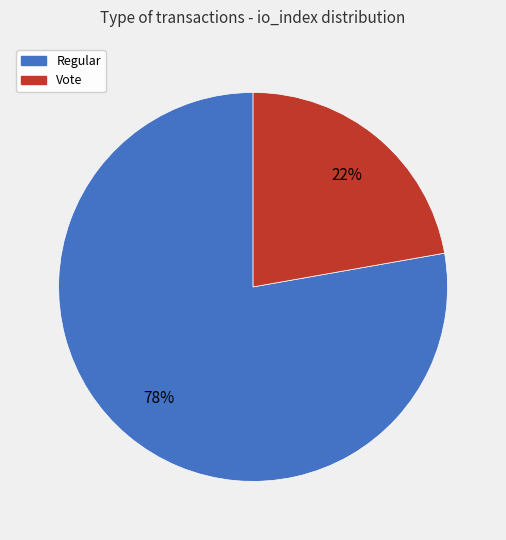

To the nearest percent, what is the average slice percentage?

50%